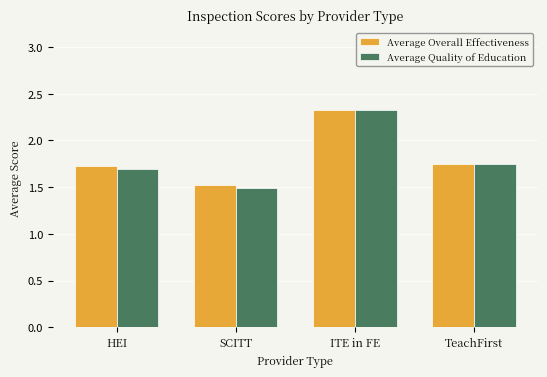

Which series has the largest range (max minus min)?

Average Quality of Education